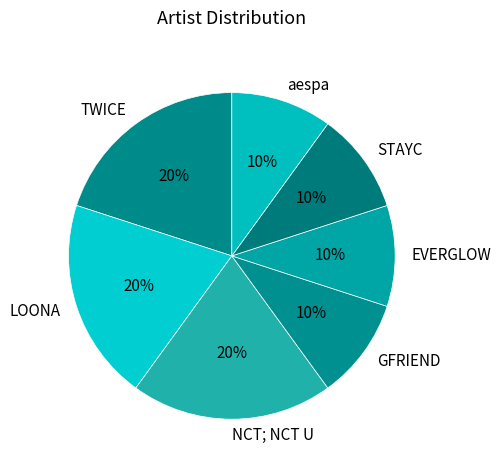

Approximately how many times larger is the value at aespa compared to GFRIEND?

1.0